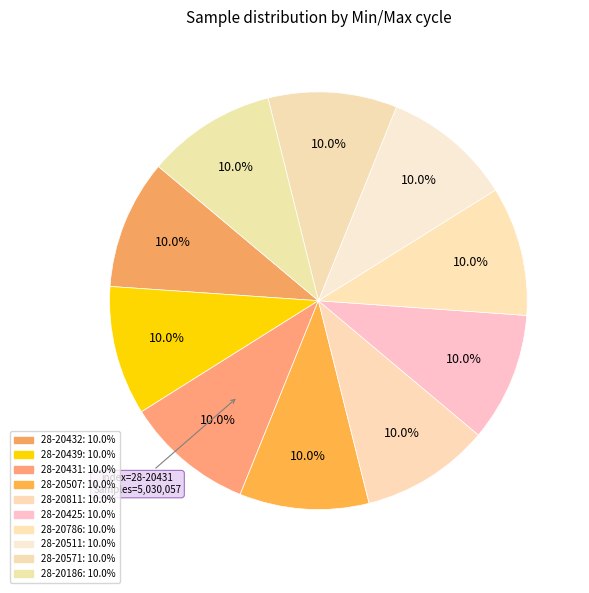

How many slices are in this pie chart?

10